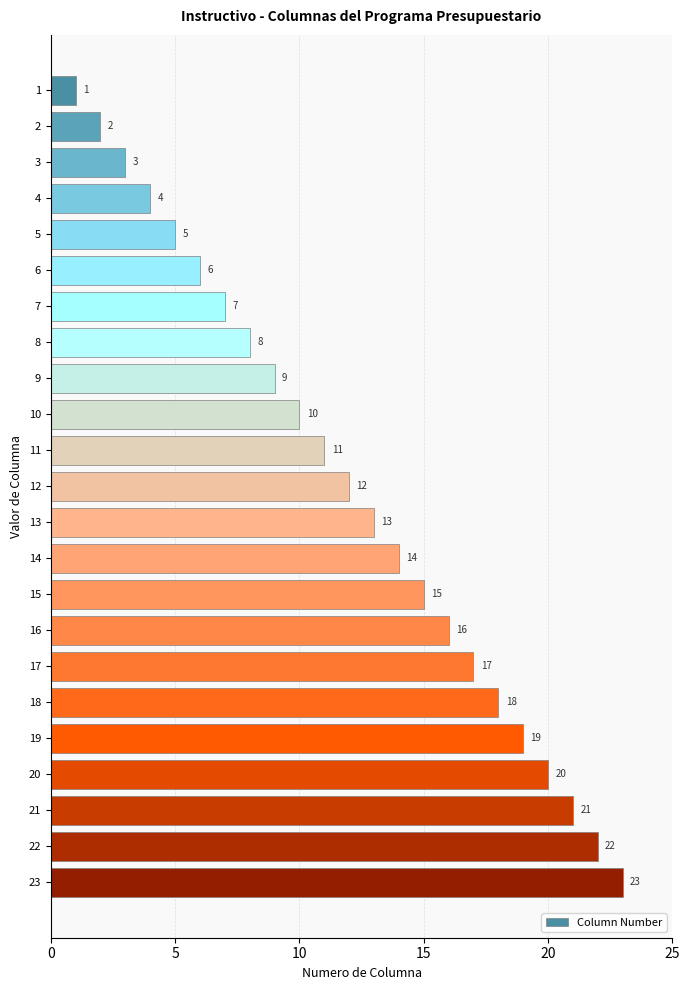

Does the chart contain any negative values?

No